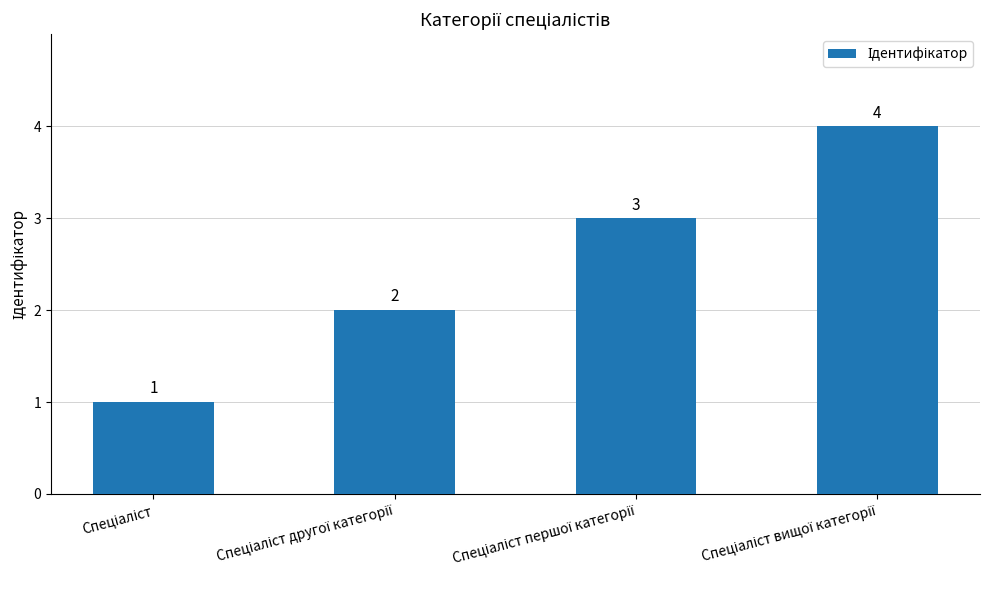

What is the difference between the maximum and minimum values?

3